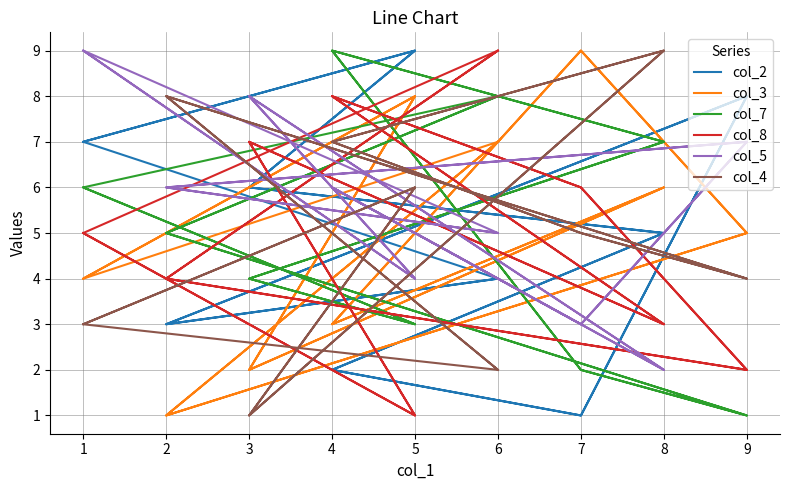

What is the spread (max minus min) of values at 9?

7